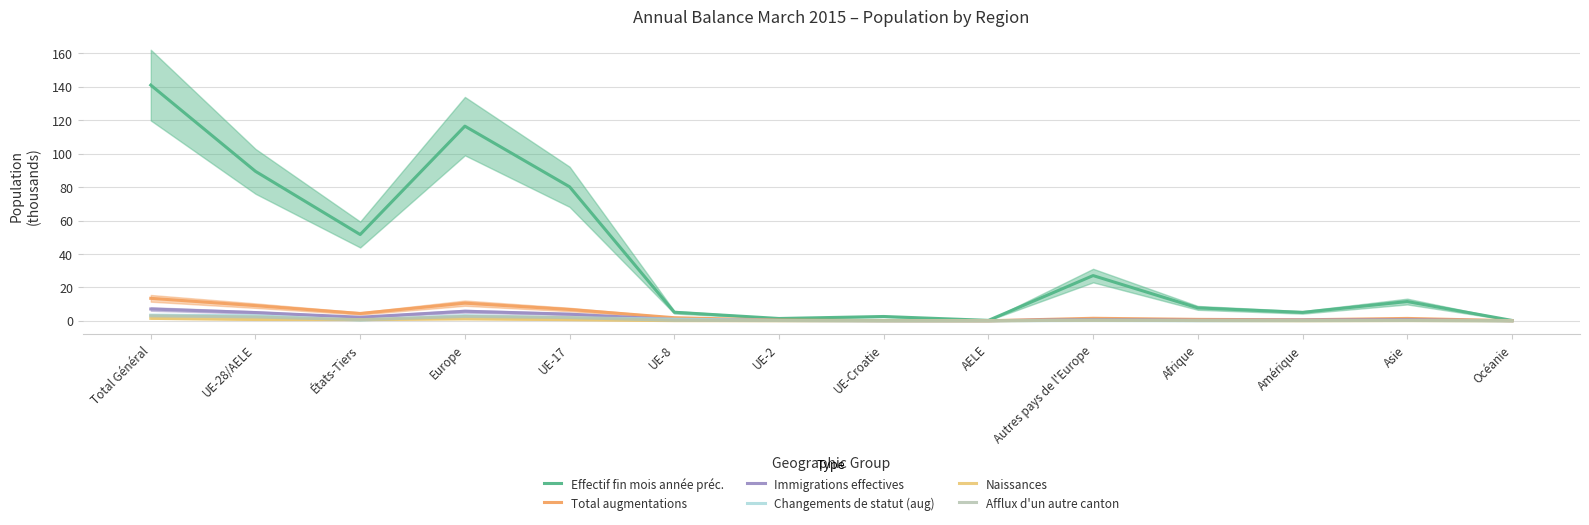

What is the difference between the highest and lowest values at UE-17?

79.5